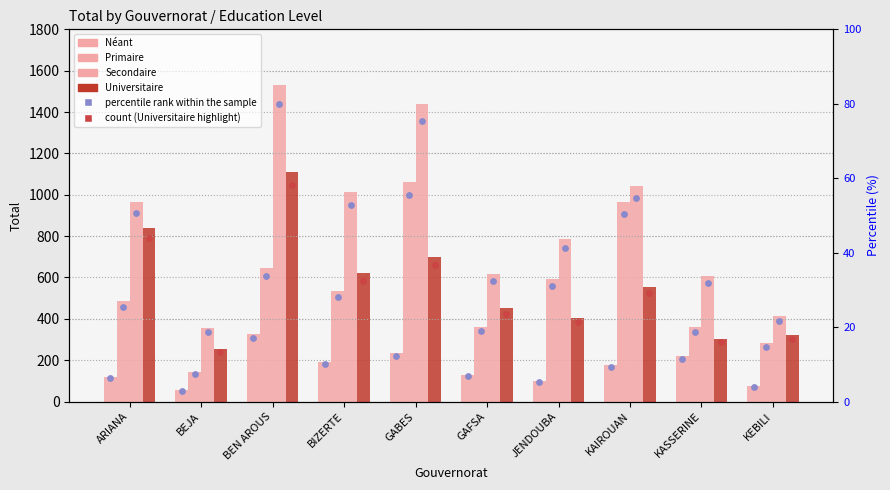

Which series has the largest total across all categories?

Secondaire